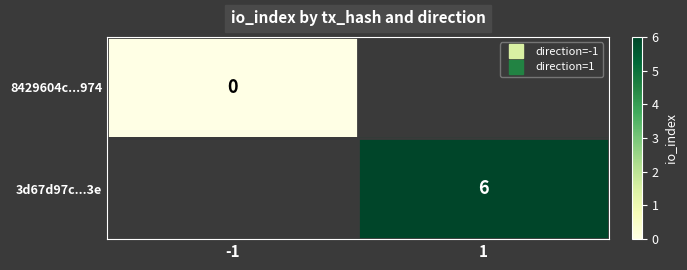

Which series has the largest range (max minus min)?

8429604c...974